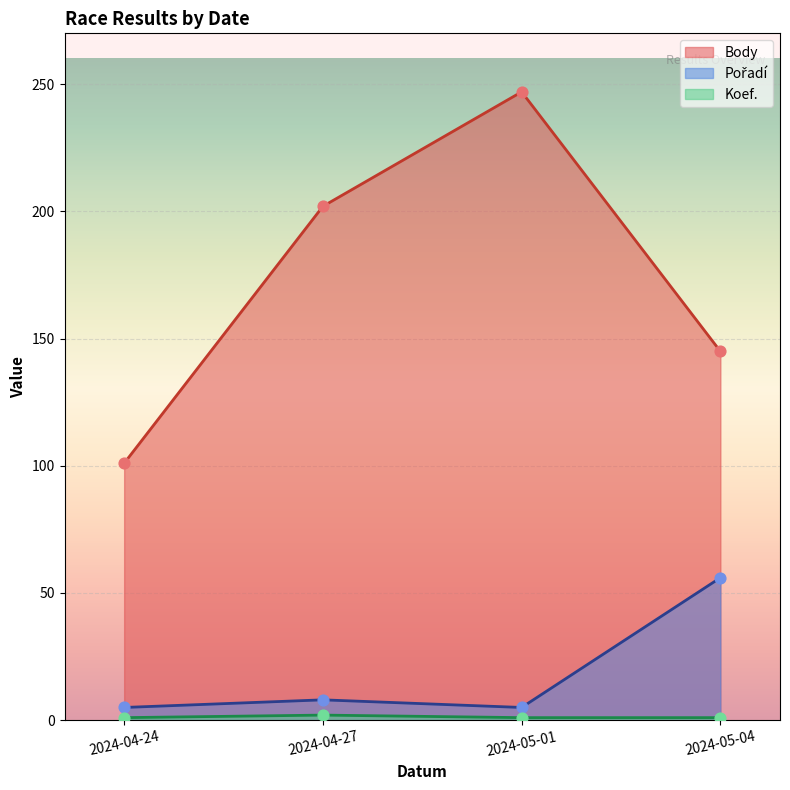

Which series has the largest total across all categories?

Body